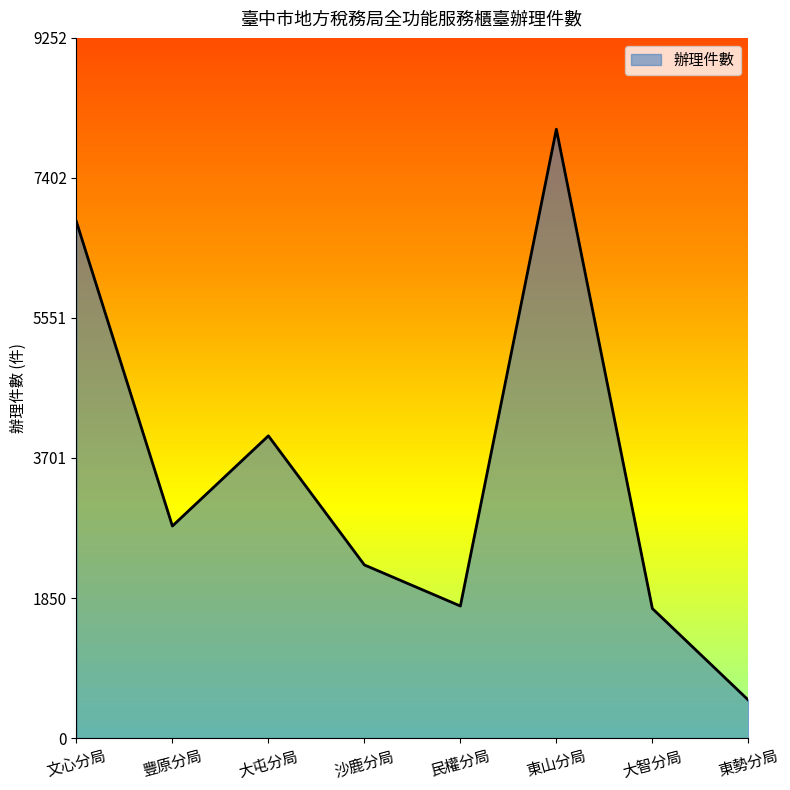

What is the approximate value at 民權分局?

1745